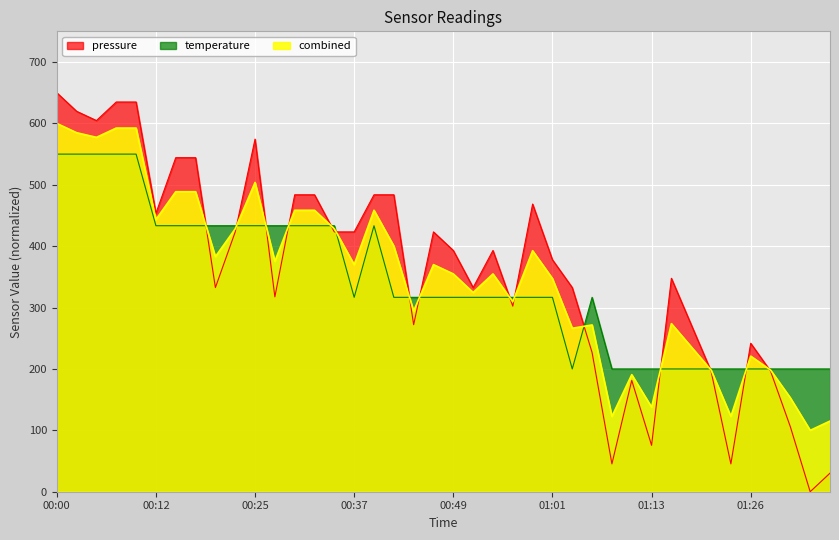

How many lines are shown in the chart?

3